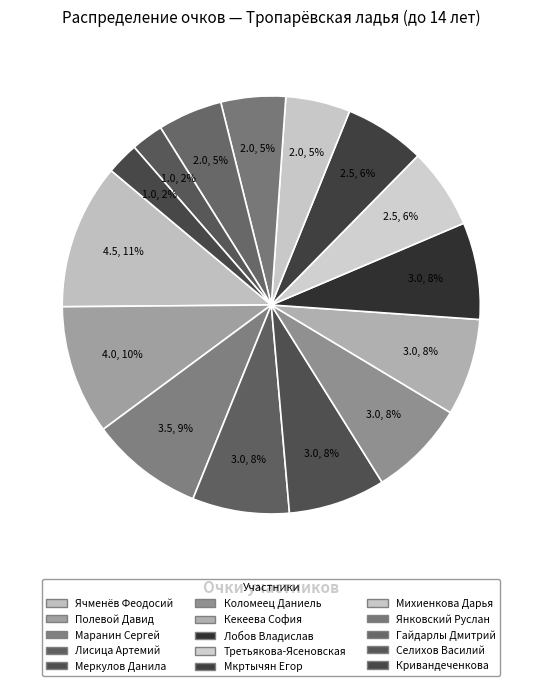

True or false: Кекеева София accounts for 1% of the total.

False